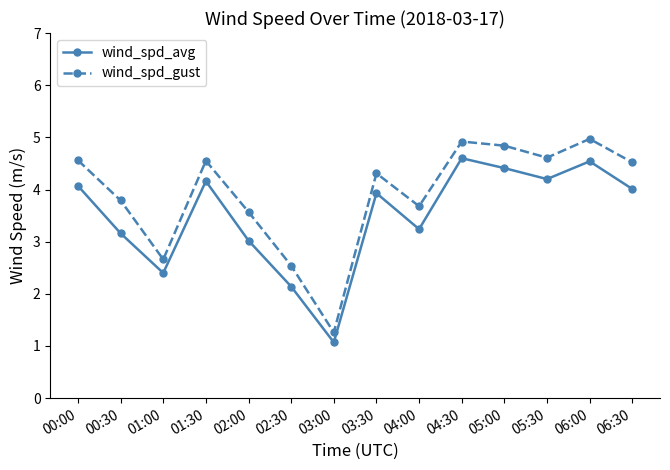

Which label corresponds to the smallest value in the chart?

03:00